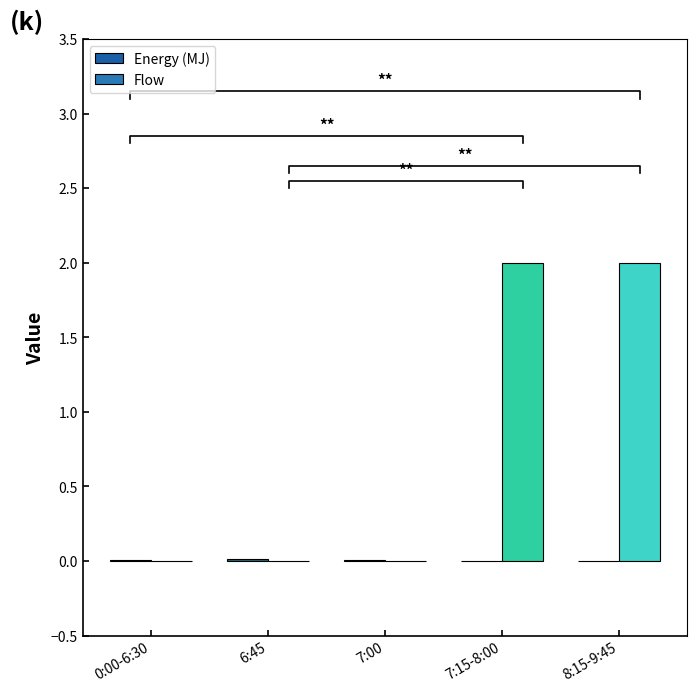

What is the label of the 3rd bar from the right?

7:00